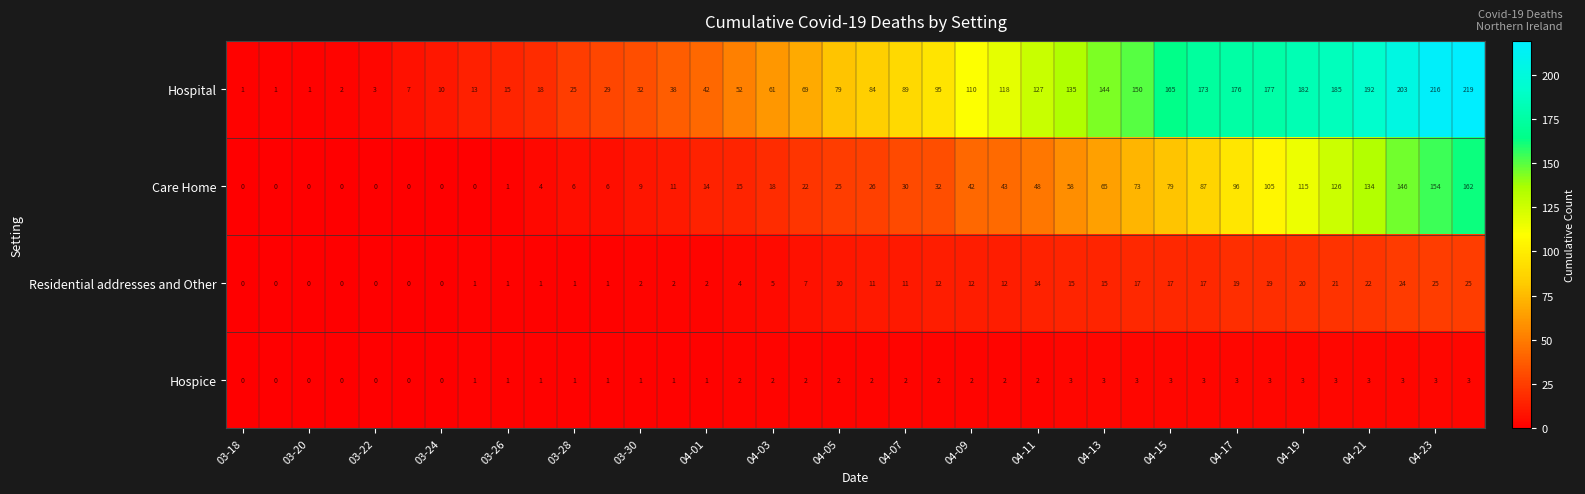

Which series has the largest range (max minus min)?

Hospital